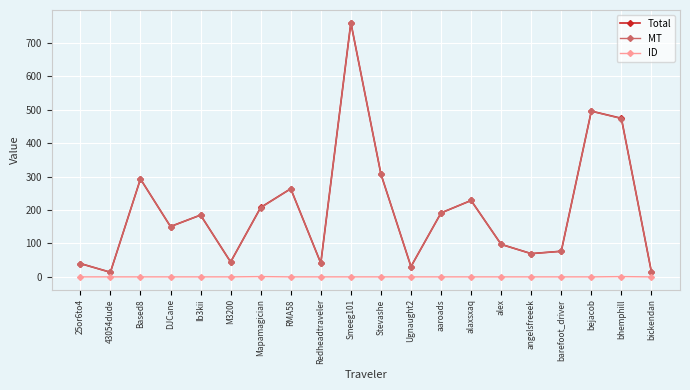

What is the label of the 11th point from the right?

Smeeg101